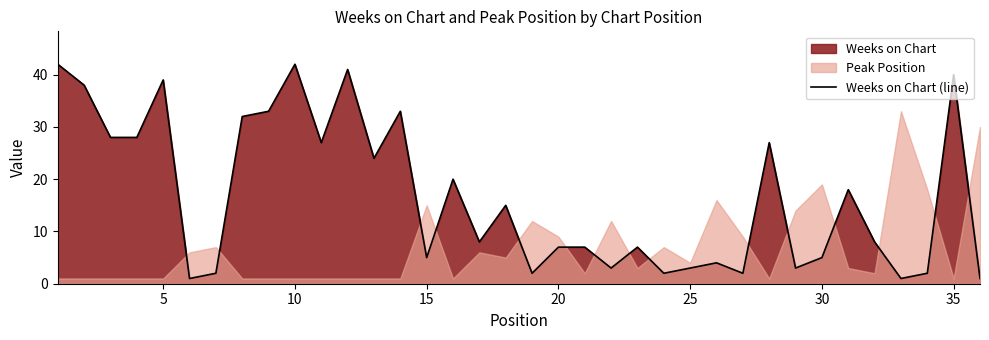

Reading right to left, list all the values displayed in this chart.

1	40	2	1	8	18	5	3	27	2	4	3	2	7	3	7	7	2	15	8	20	5	33	24	41	27	42	33	32	2	1	39	28	28	38	42